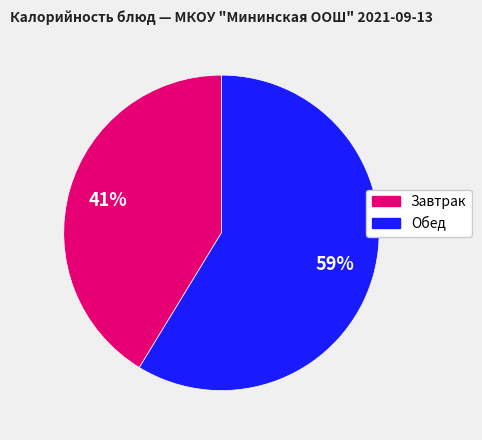

Is there a majority slice in this chart?

Yes